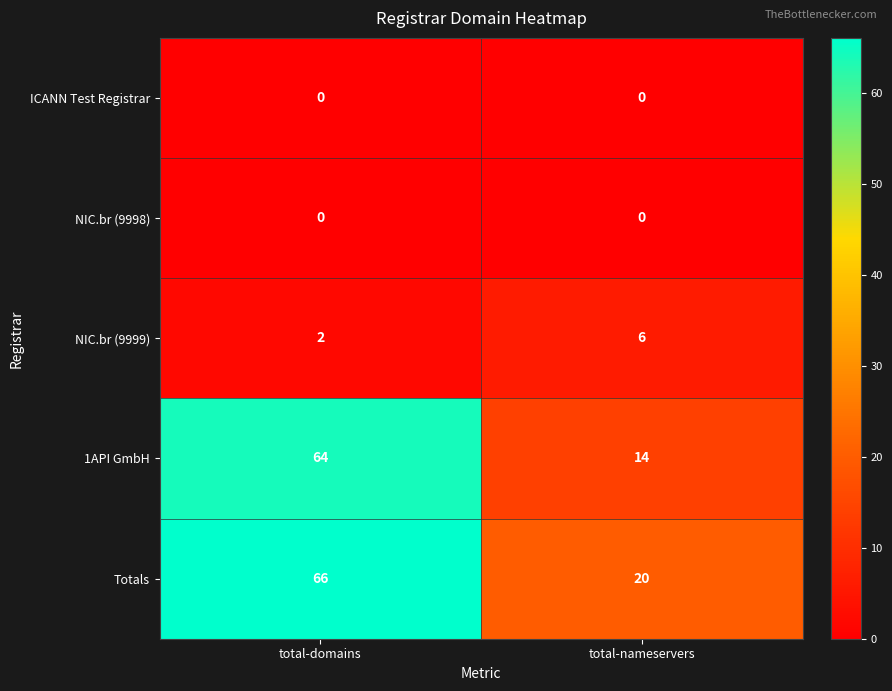

Which series has the widest spread of values?

1API GmbH